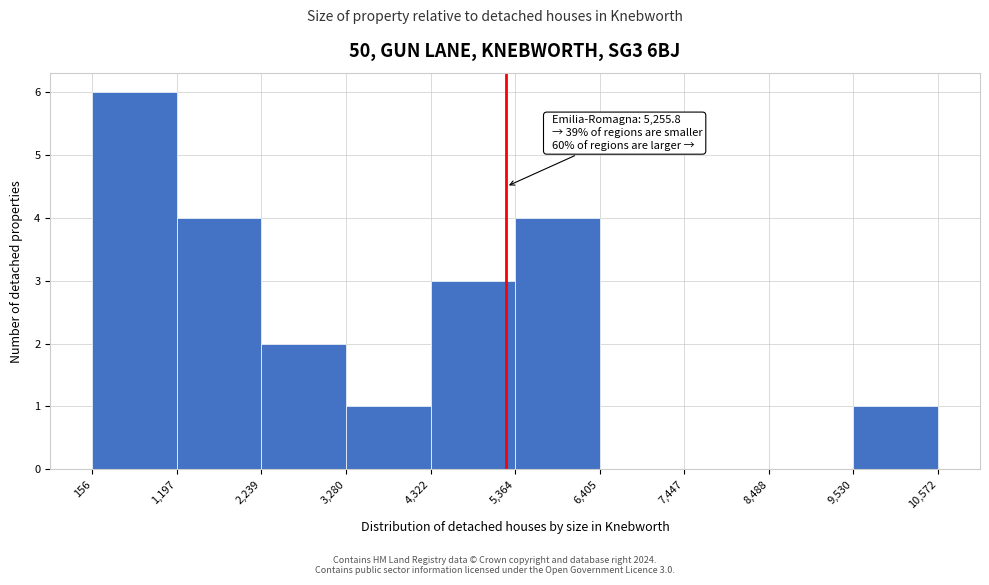

Which range on the x-axis has the tallest bar?

156 to 1,197